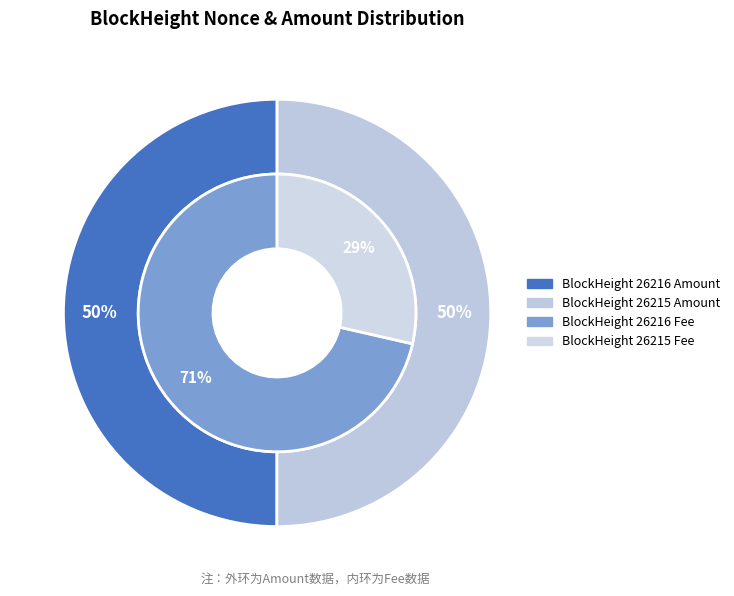

How many segments does this pie chart have?

2